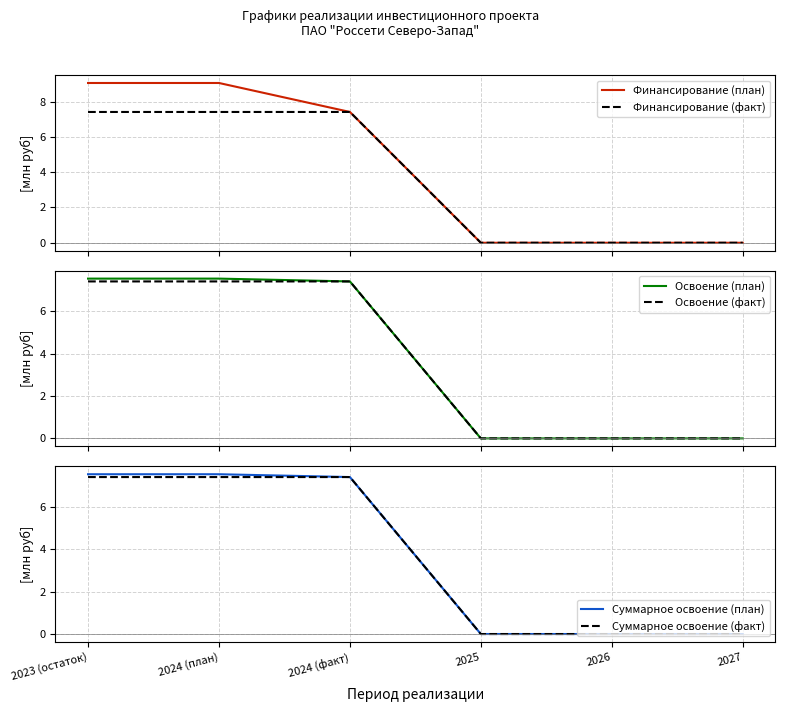

What are all the series names shown in the legend?

Финансирование (план), Финансирование (факт), Освоение (план), Освоение (факт), Суммарное освоение (план), Суммарное освоение (факт)